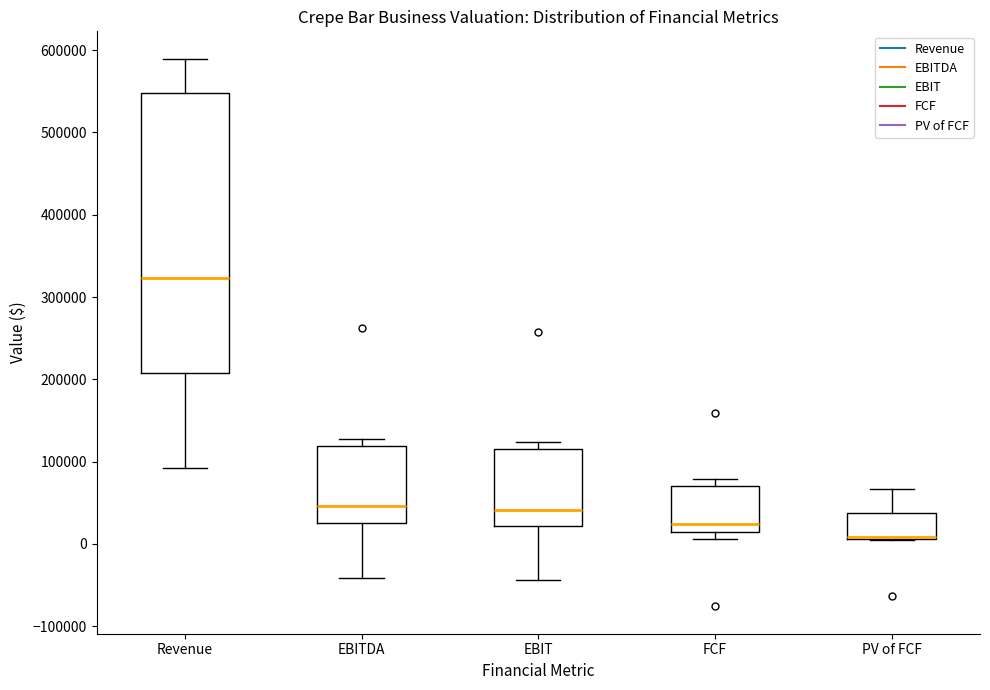

Which box is the tallest, from its lower edge to its upper edge?

Revenue